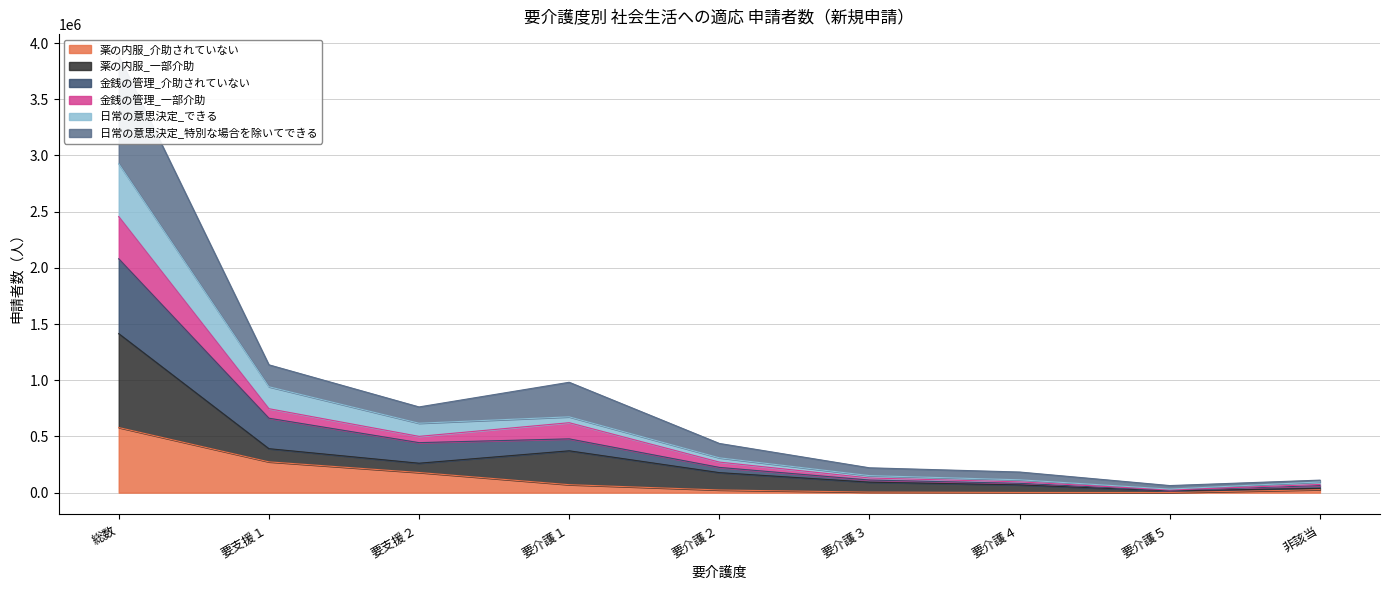

Which label corresponds to the largest value in the chart?

総数